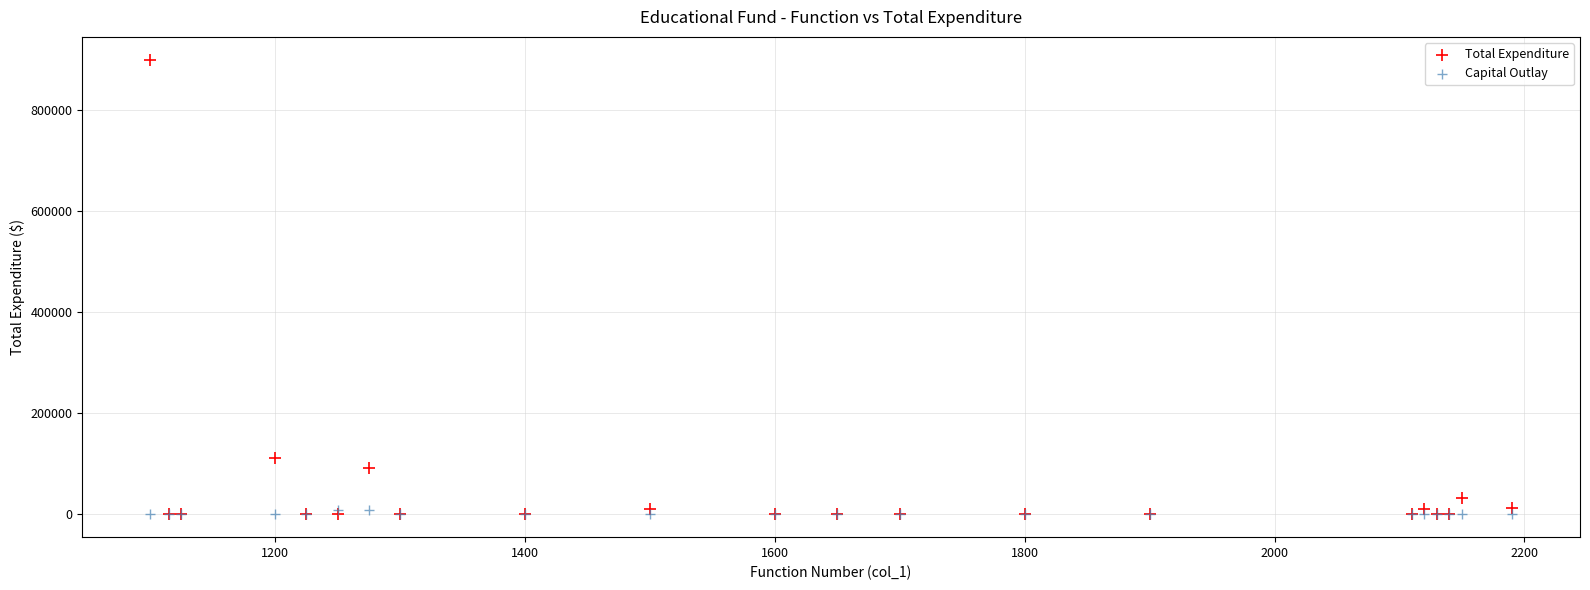

Across all series, what Y value is closest to 449476?

110745